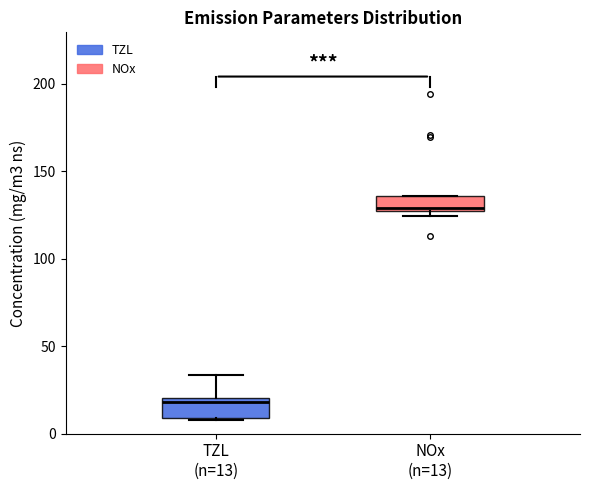

Reading left to right, read every box against the y-axis: the position of its median line, the range the box covers, and the ends of its whiskers. The values are not printed on the chart, so give them approximately, as read against the axis.

TZL (n=13): median 20 (just below the box's upper edge), box 10 to 20, whiskers 10 to 35
NOx (n=13): median 130, box 125 to 135, whiskers 125 (just below the box's lower edge) to 135